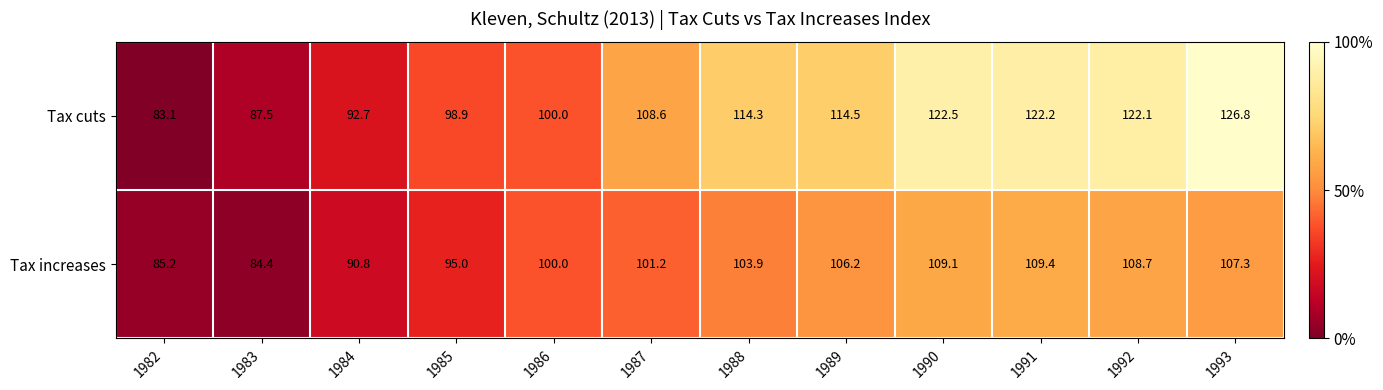

How many distinct data groups are displayed?

2